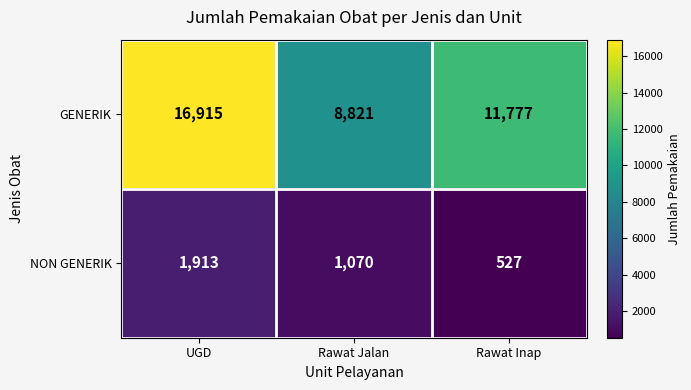

Between UGD and Rawat Jalan, which series saw the biggest shift?

GENERIK